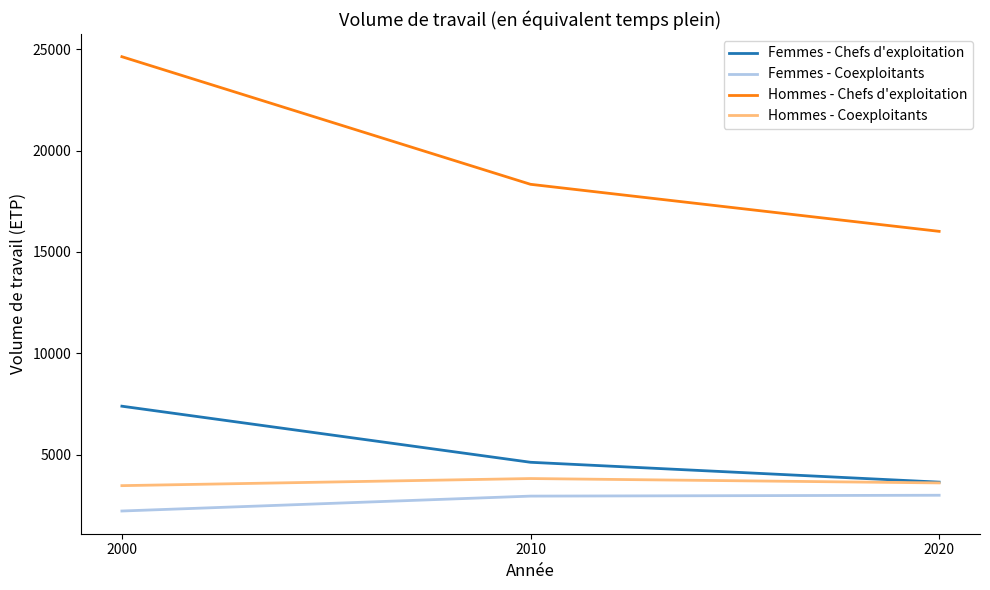

At which label is Femmes - Chefs d'exploitation closest to 5518?

2010